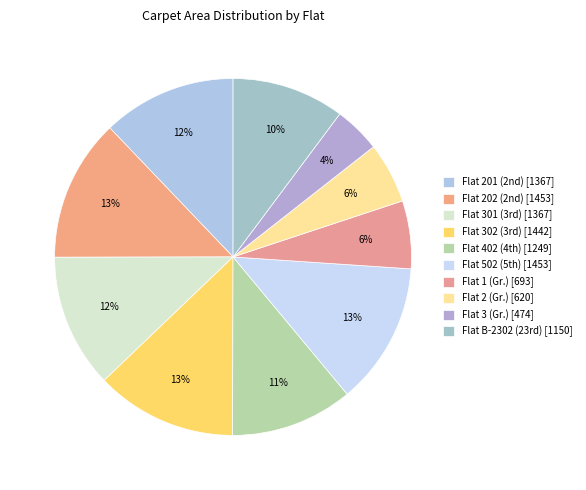

Which slice is the largest?

Flat 202 (2nd)